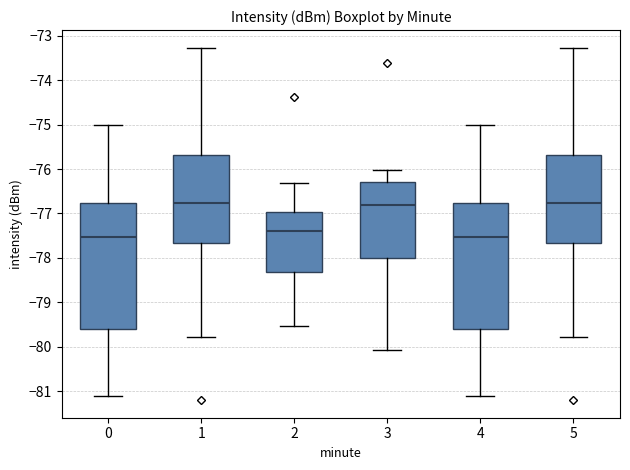

Where does the median line of the box at x = 4 sit on the y-axis? The values are not printed on the chart, so give them approximately, as read against the axis.

-77.5